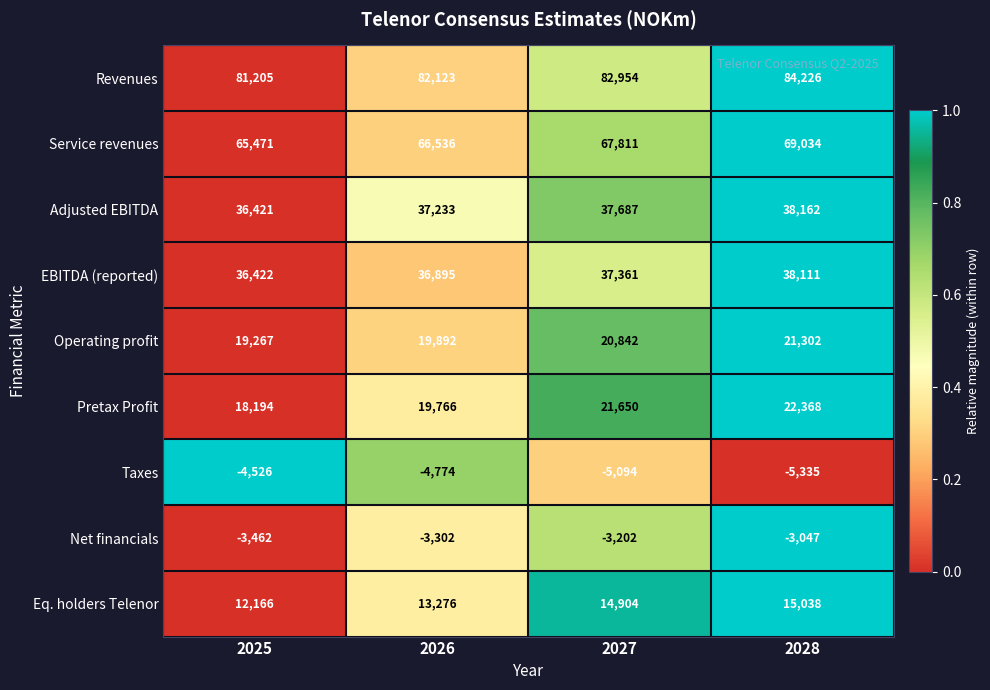

The Net financials series shows -1402 at 2026. True or false?

False